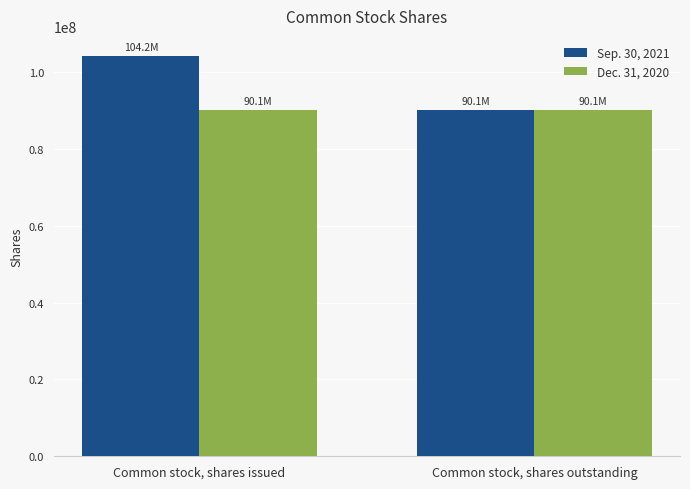

What are all the series names shown in the legend?

Sep. 30, 2021, Dec. 31, 2020